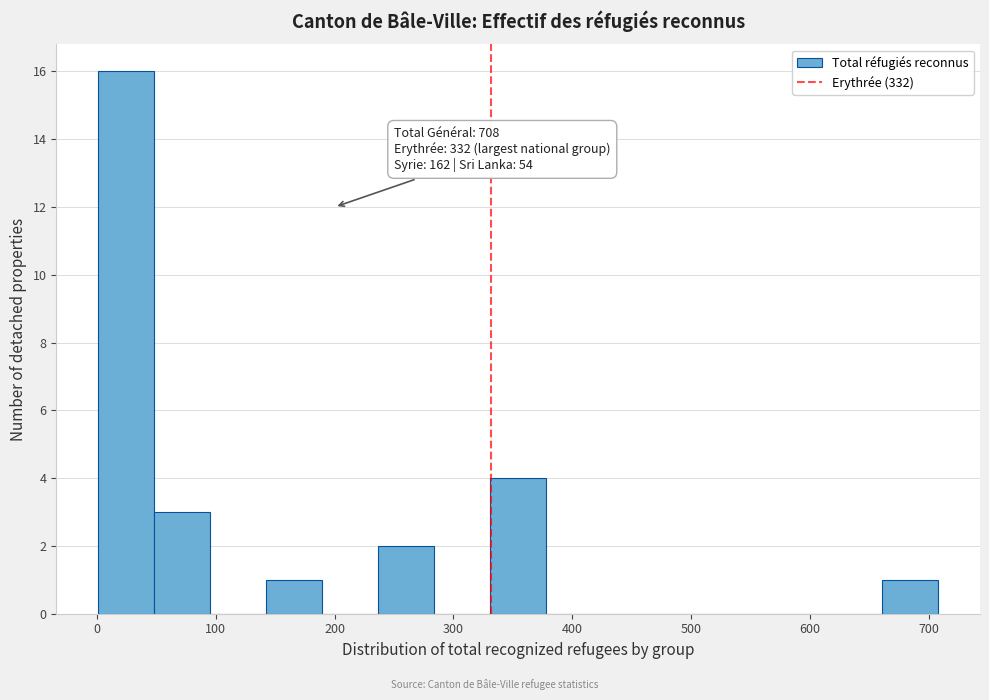

Which range on the x-axis has the tallest bar?

0 to 50